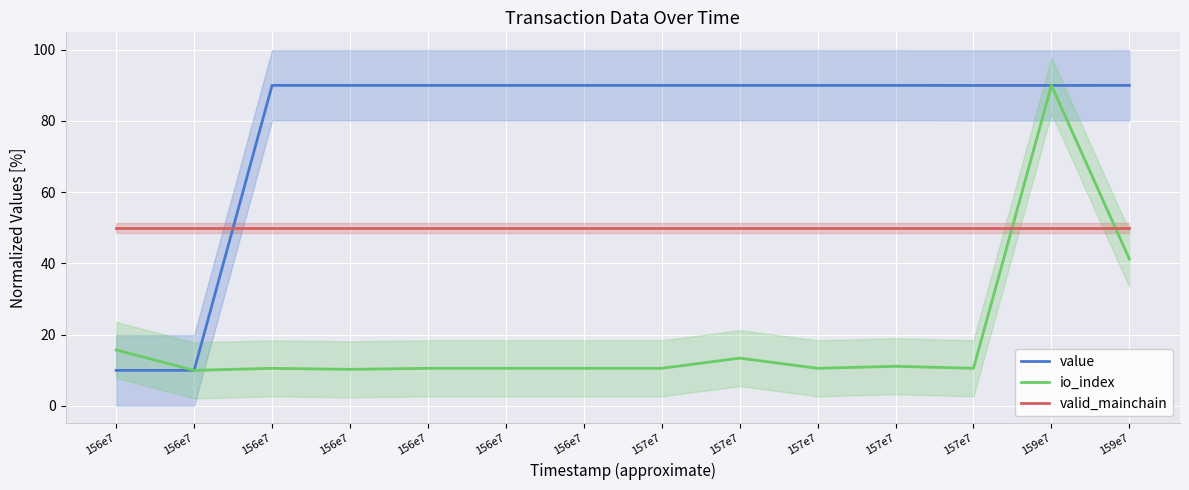

Reading left to right, what are all the values shown in this chart?

value: 10.0	10.0	90.0	90.0	90.0	90.0	90.0	90.0	90.0	90.0	90.0	90.0	90.0	90.0
io_index: 15.7	10.0	10.6	10.3	10.6	10.6	10.6	10.6	13.4	10.6	11.1	10.6	90.0	41.3
valid_mainchain: 50.0	50.0	50.0	50.0	50.0	50.0	50.0	50.0	50.0	50.0	50.0	50.0	50.0	50.0